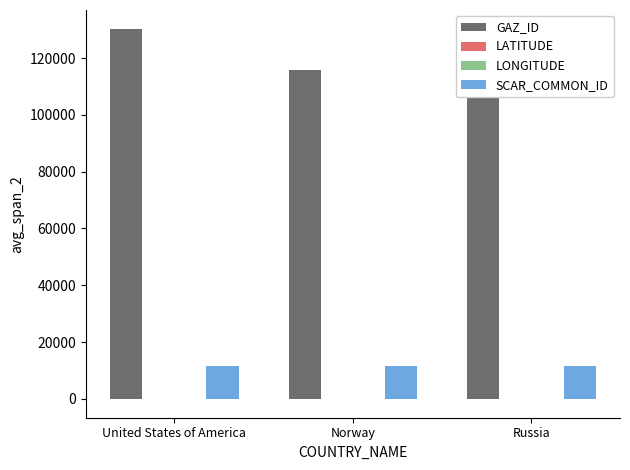

What is the maximum value shown in the chart?

130370.0